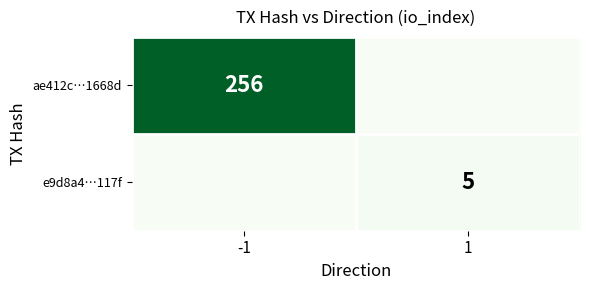

The value of e9d8a4…117f at 1 is 5. True or false?

True